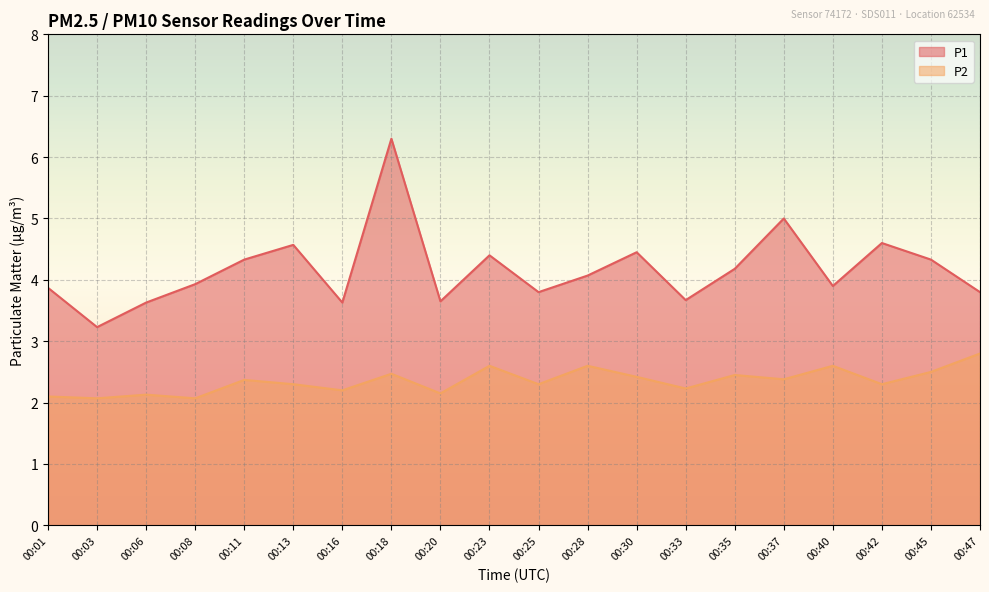

What is the value of the P2 point at the 13th from the left?

2.4